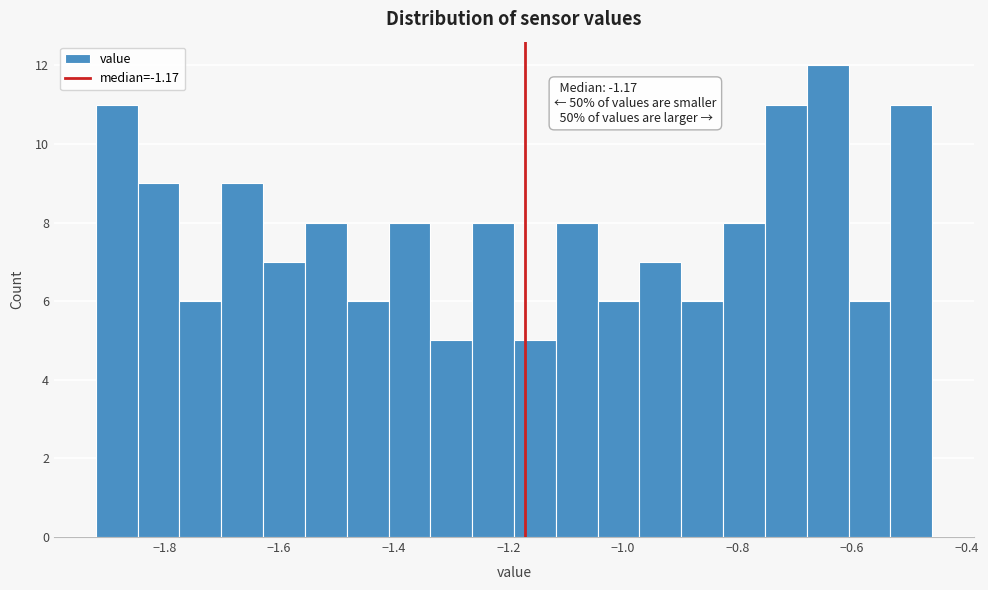

Read against the x-axis, roughly where is the centre of the tallest bar?

-0.64